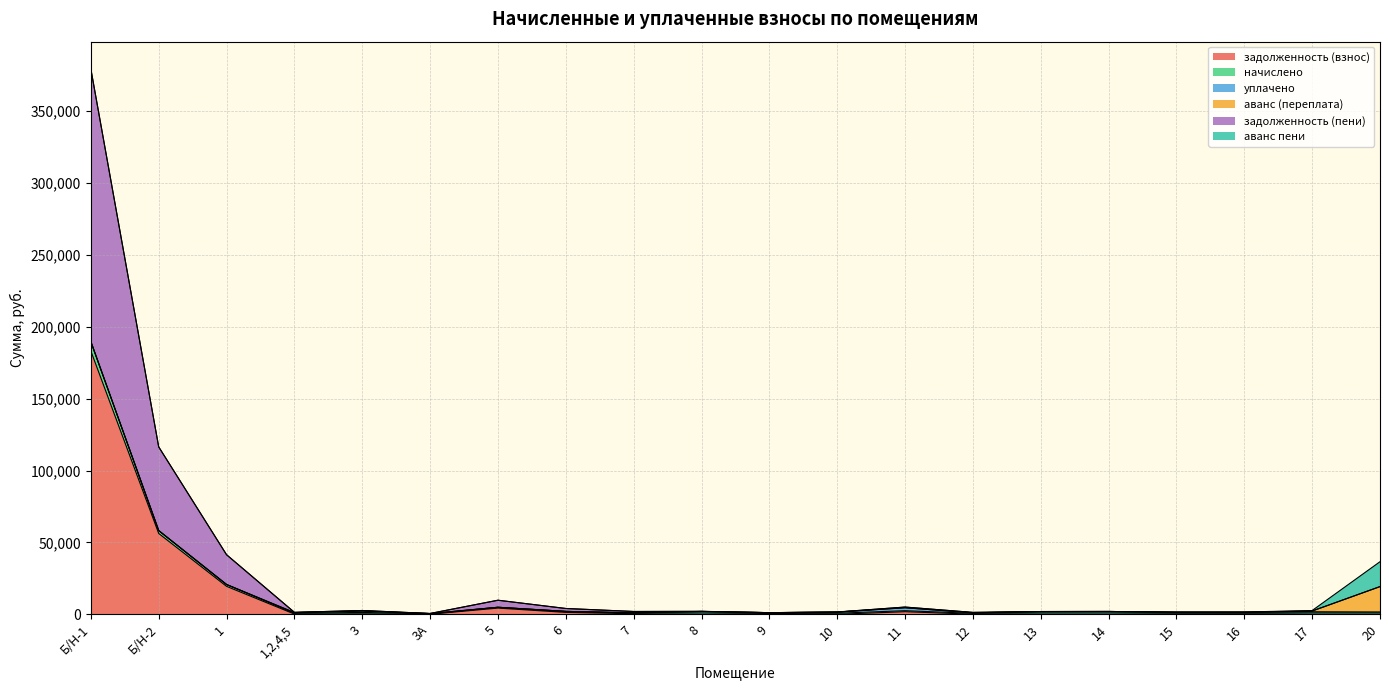

What is the label of the 2nd point from the left?

Б/Н-2